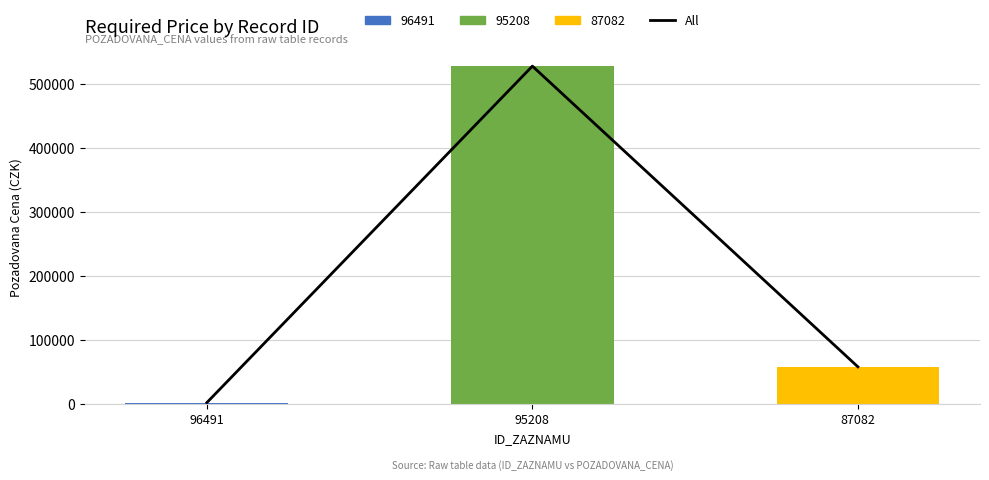

Where is POZADOVANA_CENA nearest to the value 264700?

87082